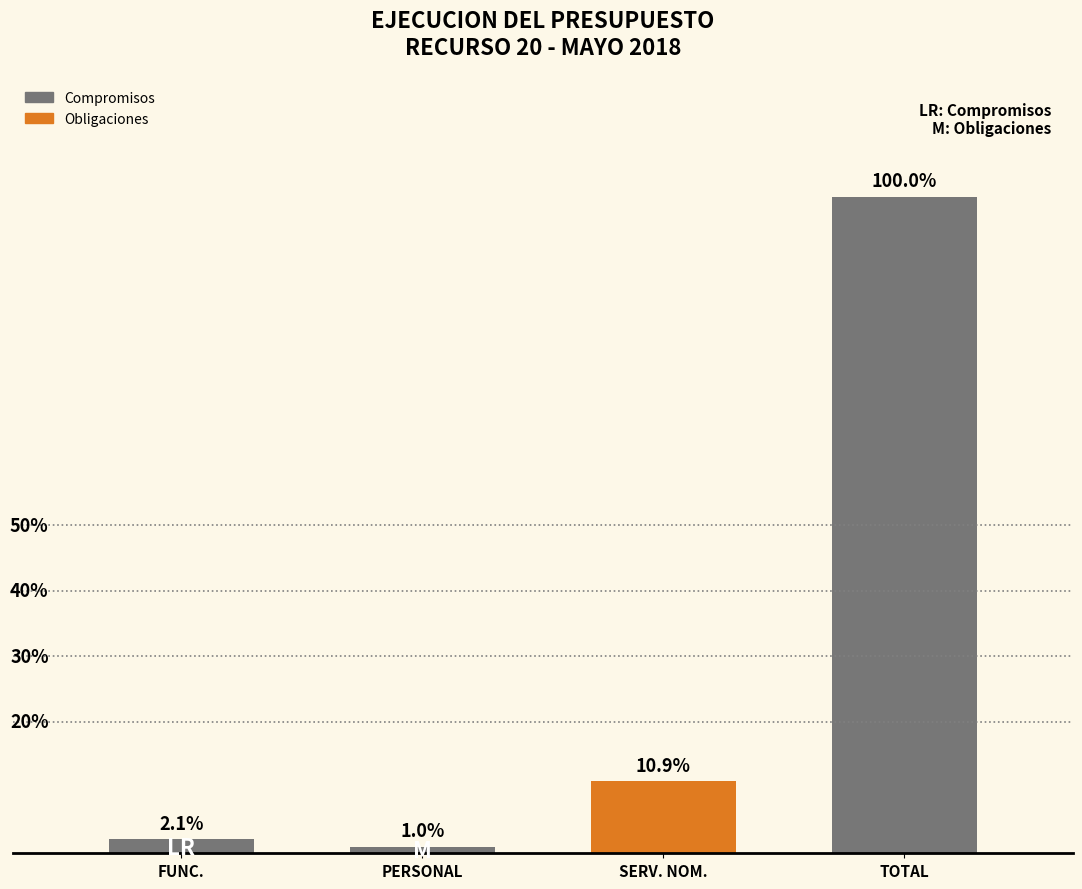

Are the bars horizontal?

No